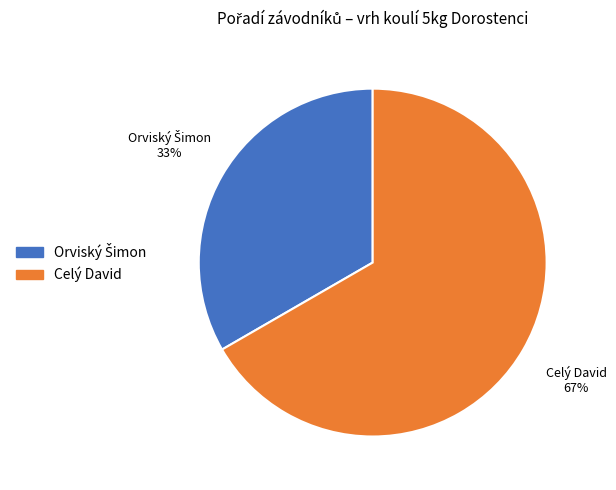

True or false: Celý David accounts for 82% of the total.

False